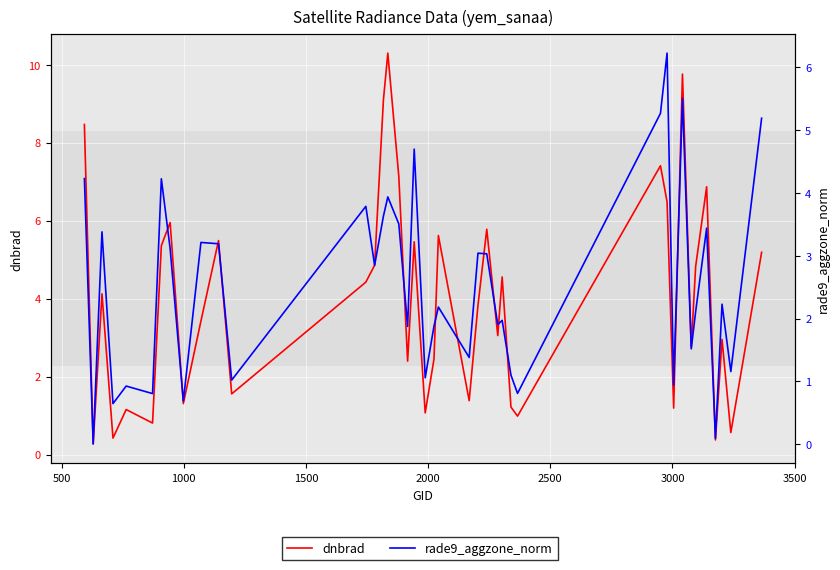

True or false: rade9_aggzone_norm has more than 1 interior local peaks.

True